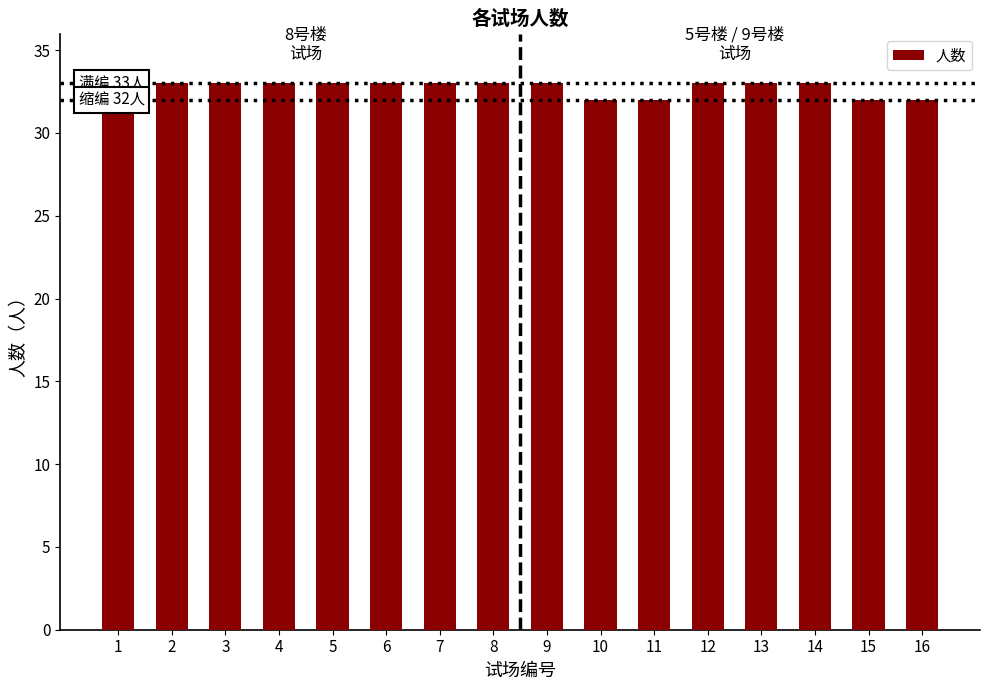

Reading left to right, transcribe all the data shown in this chart.

33	33	33	33	33	33	33	33	33	32	32	33	33	33	32	32